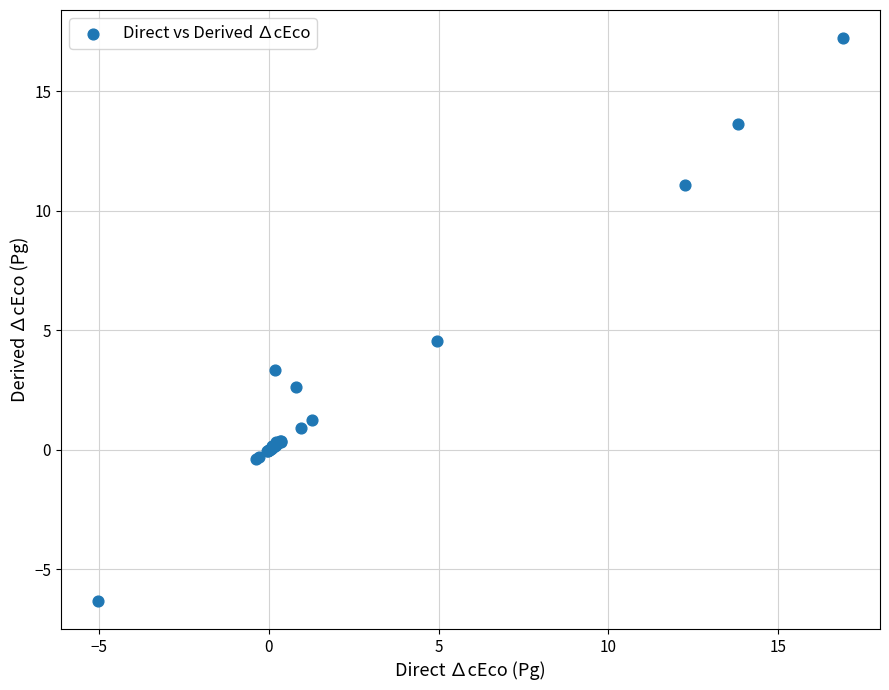

What Y value in the scatter plot is closest to 5?

4.6